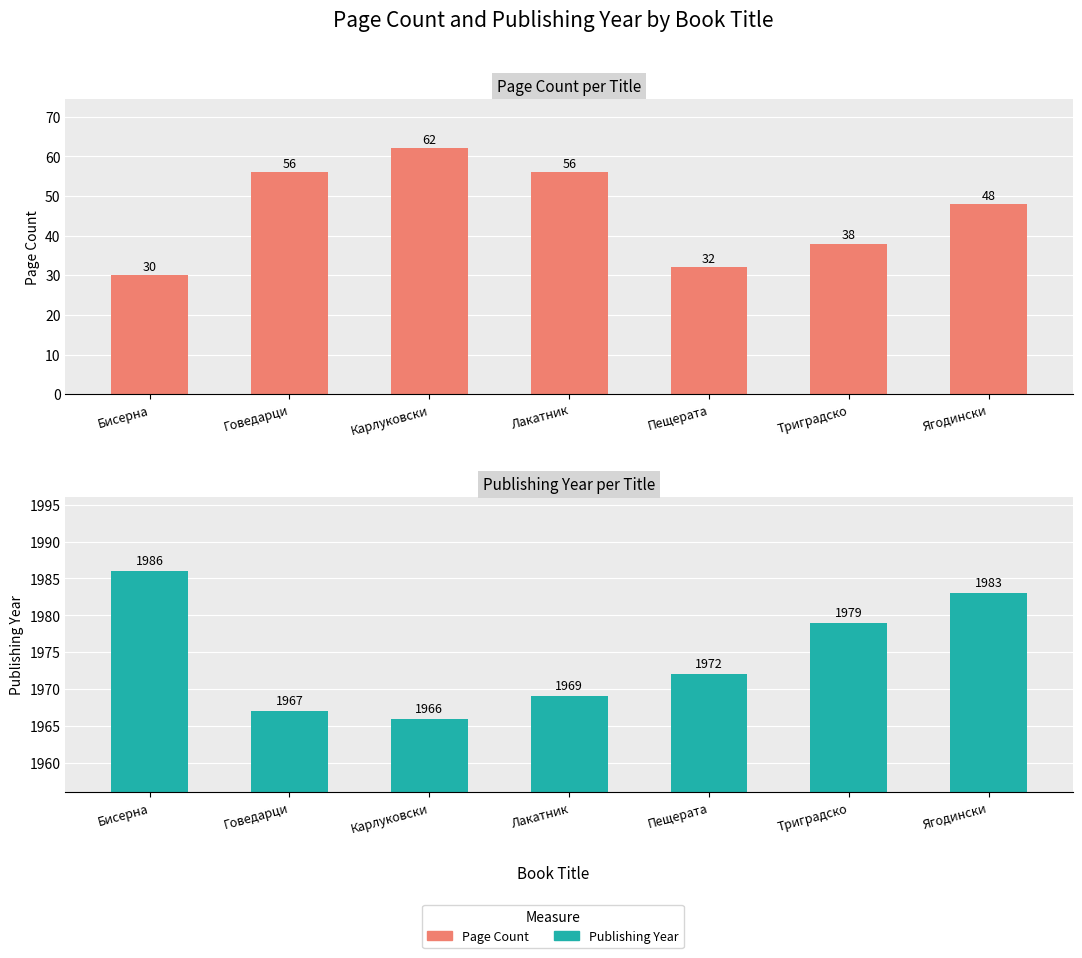

What are all the series names shown in the legend?

Page Count, Publishing Year